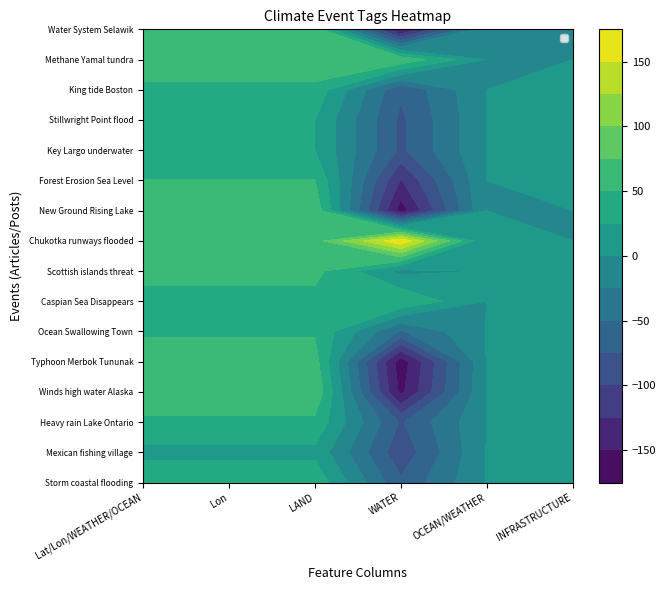

True or false: BD196146 has a value of 15.1 at 9.

False